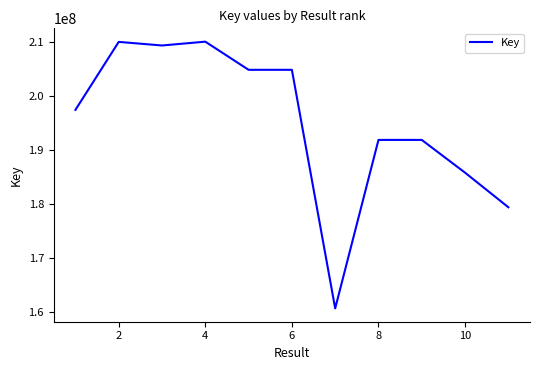

What is the minimum value shown in the chart?

160669428